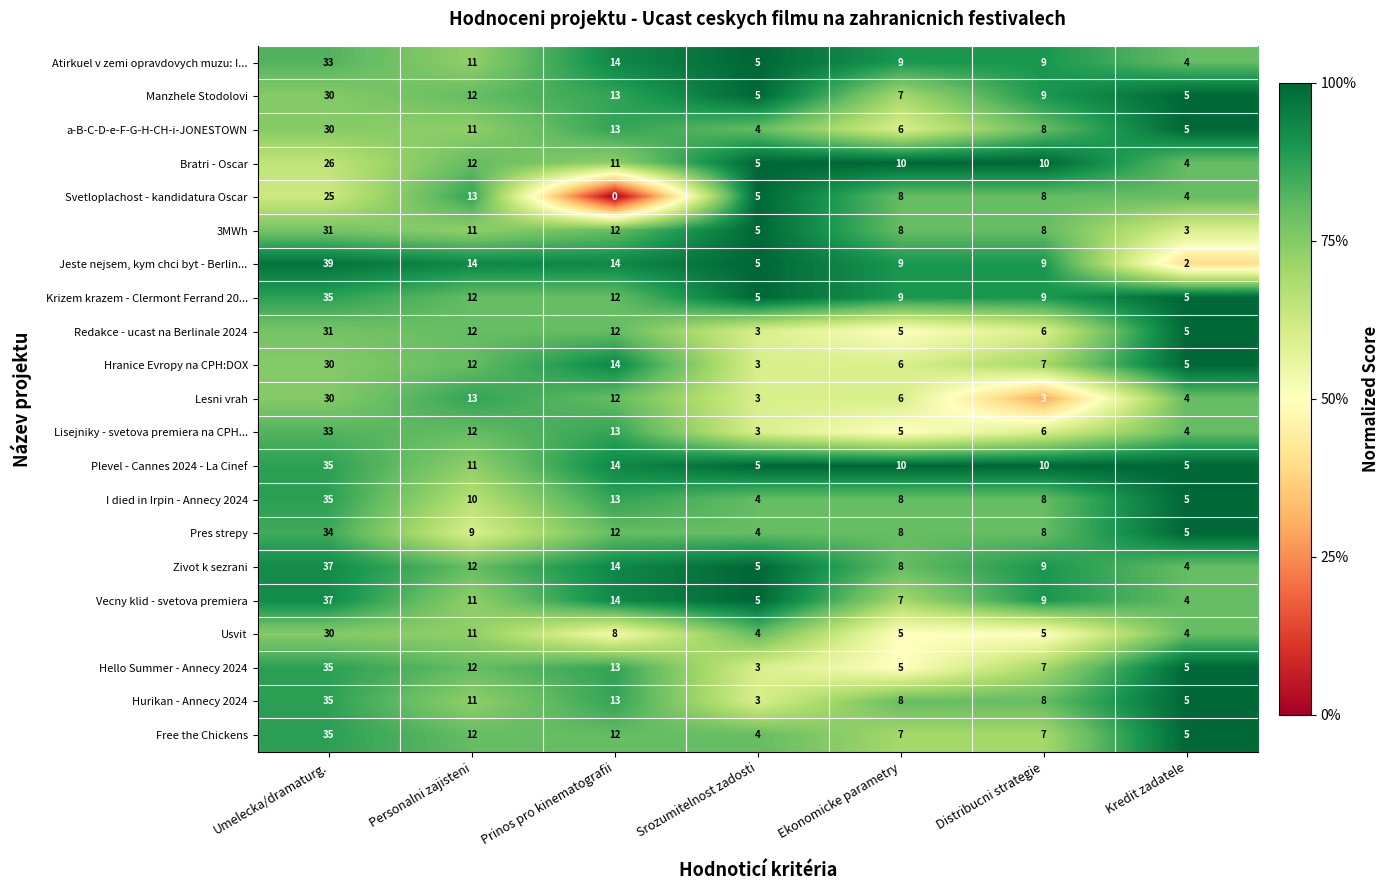

At which category is the sum across all series the highest?

Umelecka/dramaturg.